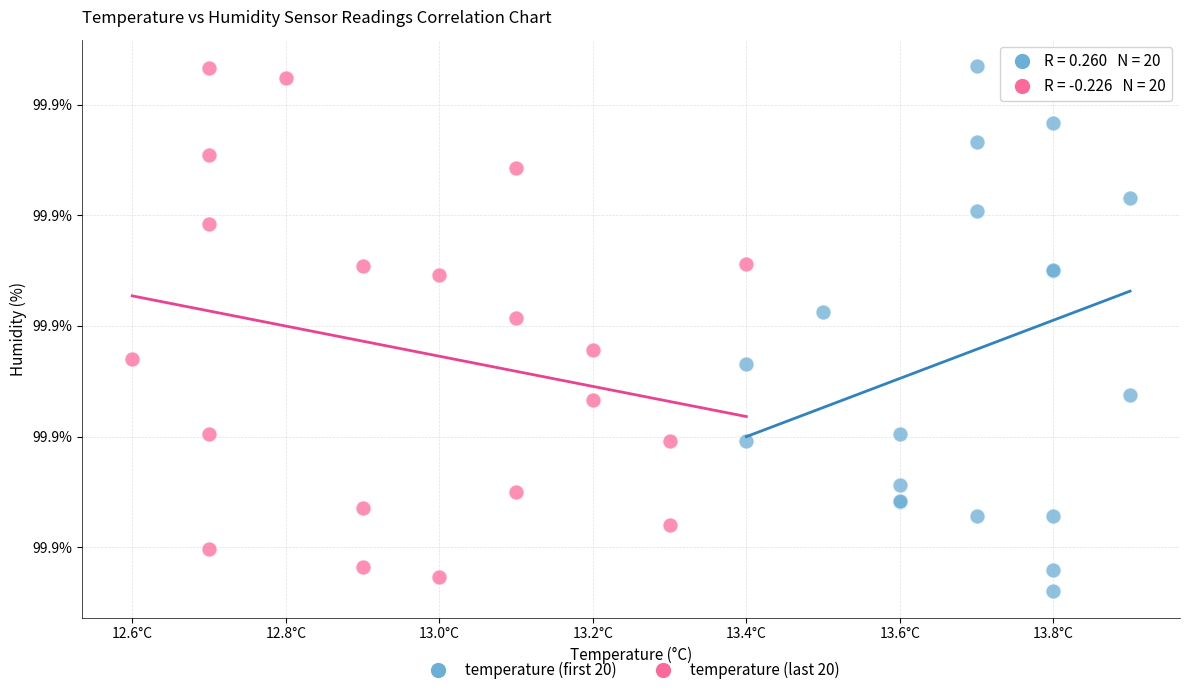

What are all the series names shown in the legend?

temperature (first 20), temperature (last 20)